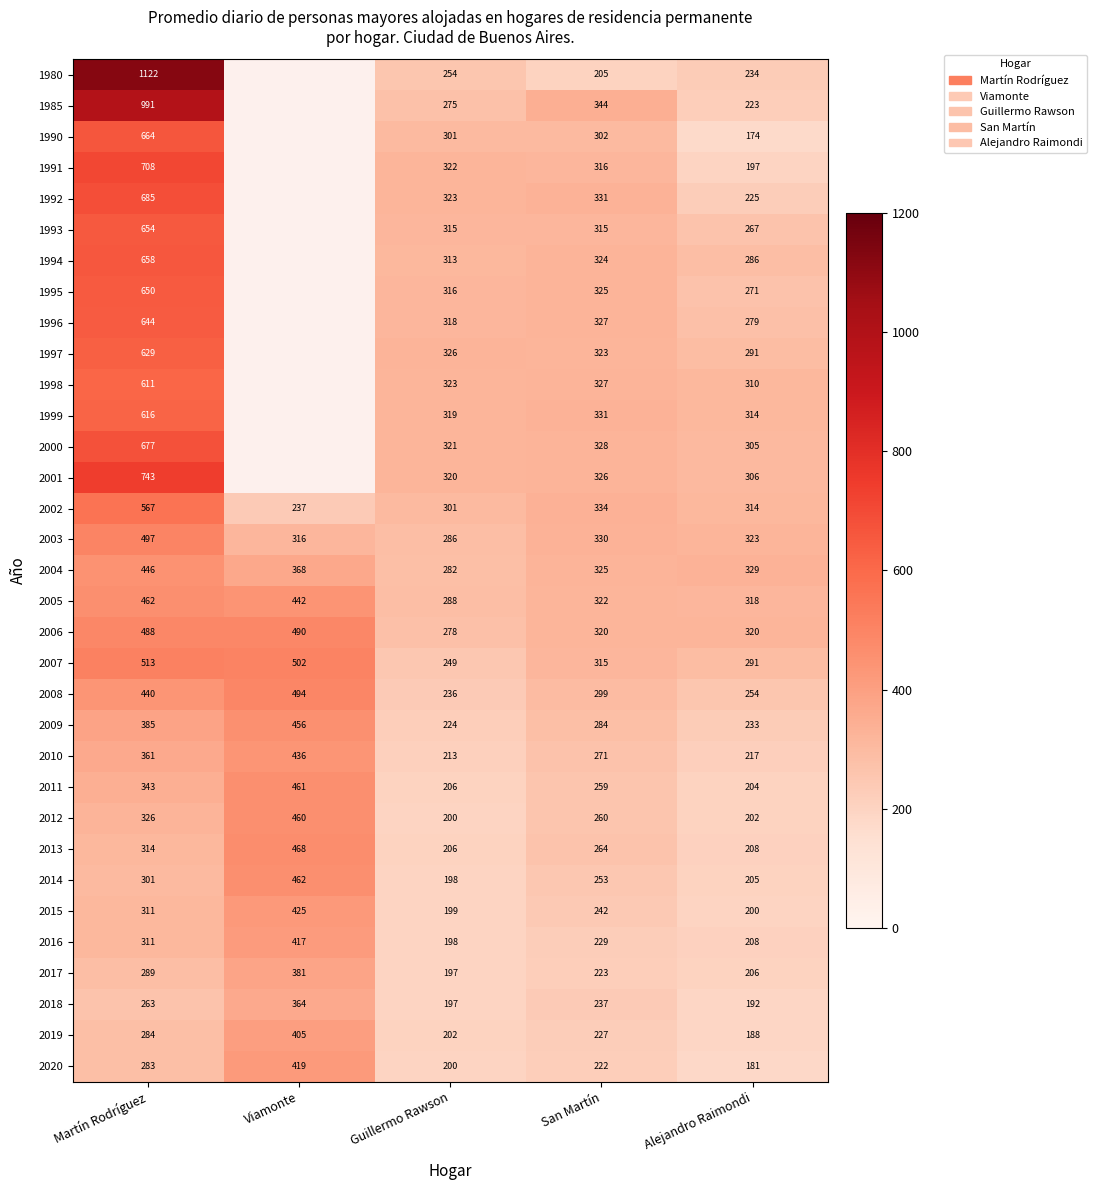

Is the value of 2011 at San Martín greater than the value of 2000 at San Martín?

No